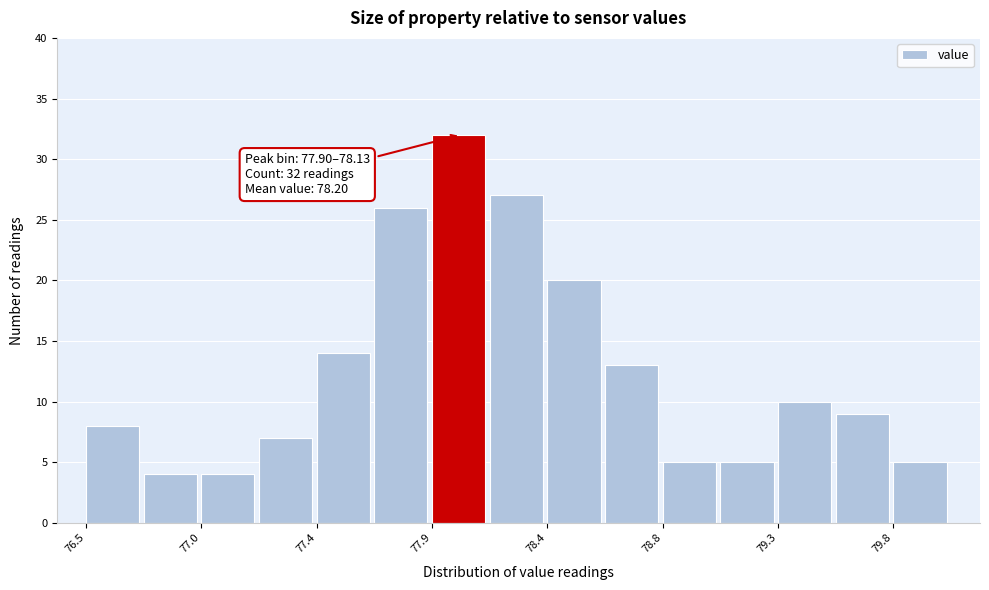

Which range on the x-axis has the tallest bar?

77.90 to 78.15